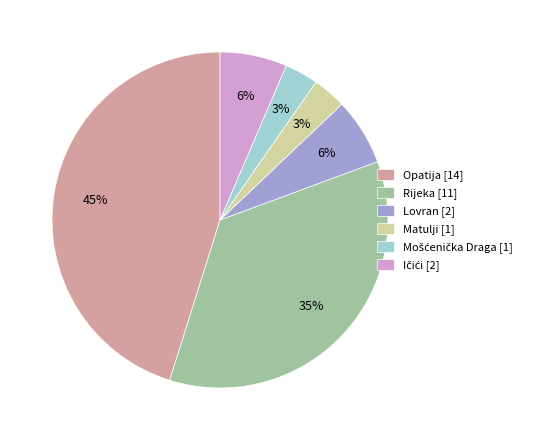

Is the sum of Opatija [14] and Lovran [2] greater than half?

Yes